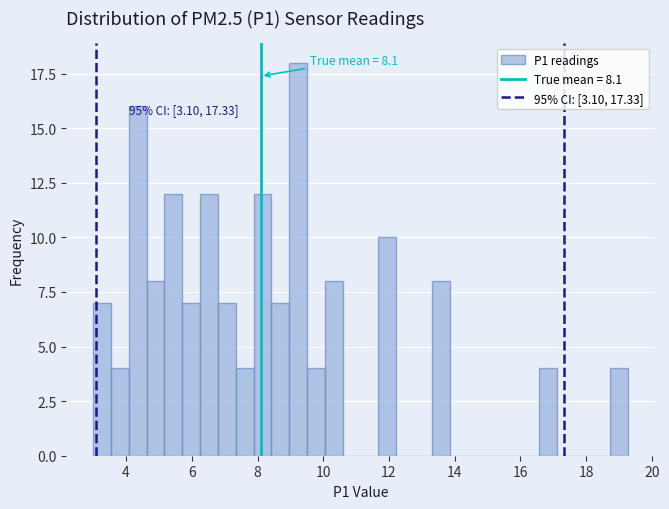

Around what value on the x-axis is the tallest bar? Give the approximate position of its centre, as read against the axis.

9.2